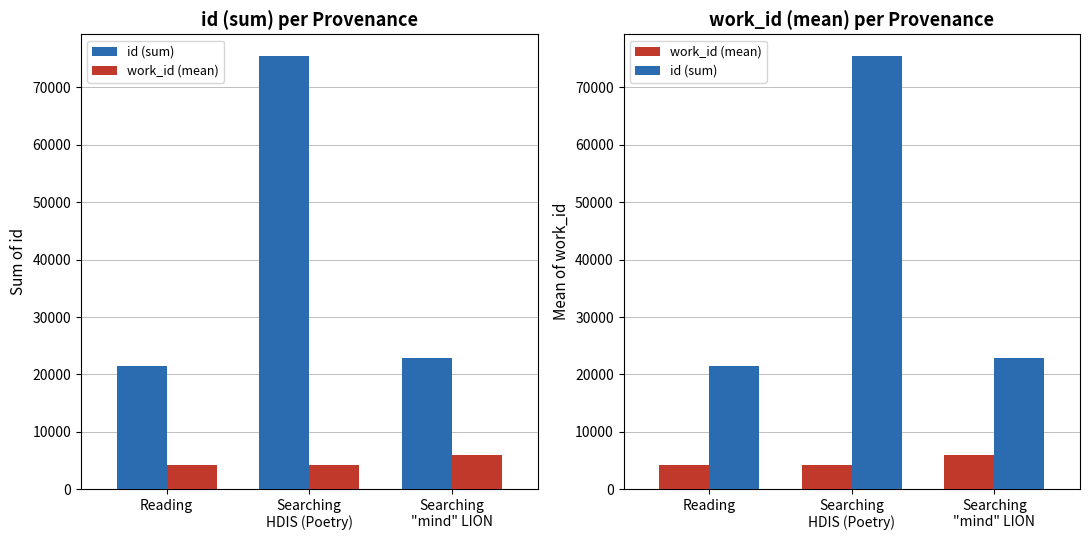

What is the difference between the highest and lowest values at Searching
"mind" LION?

17041